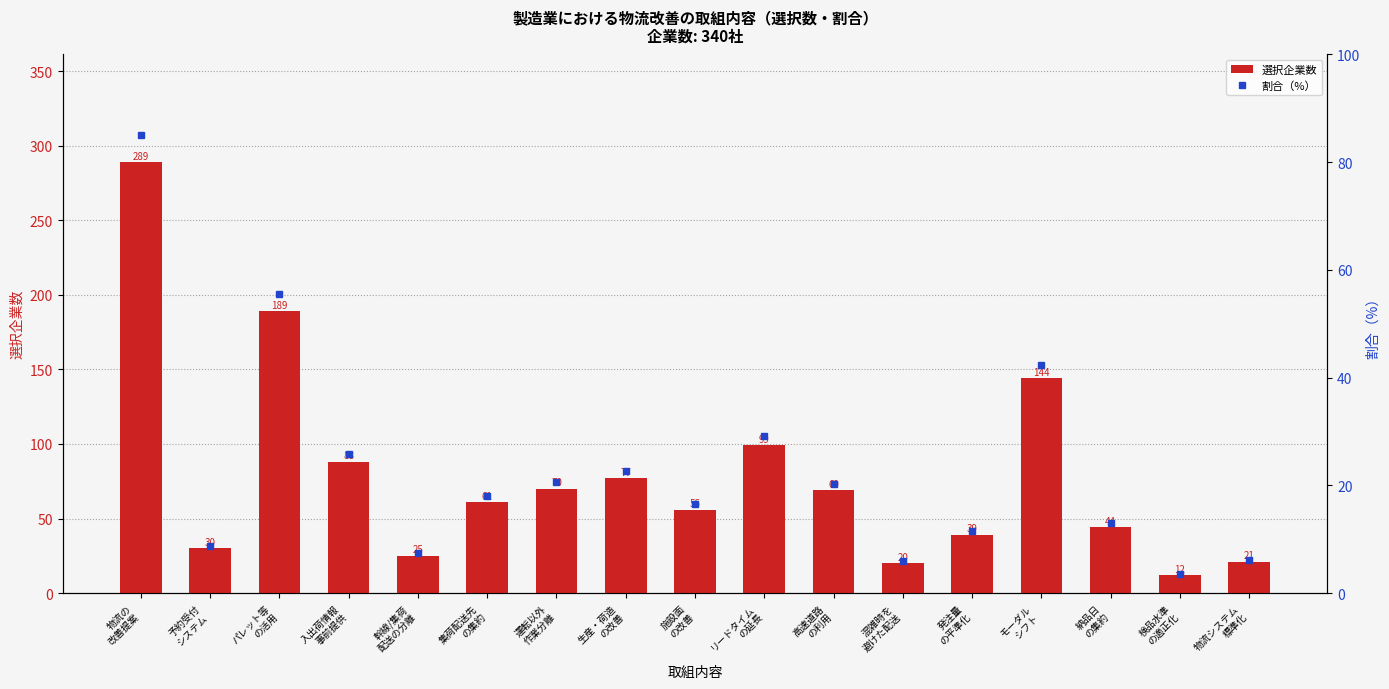

What is the difference between the second highest and second lowest values in the 割合（%） series?

49.7